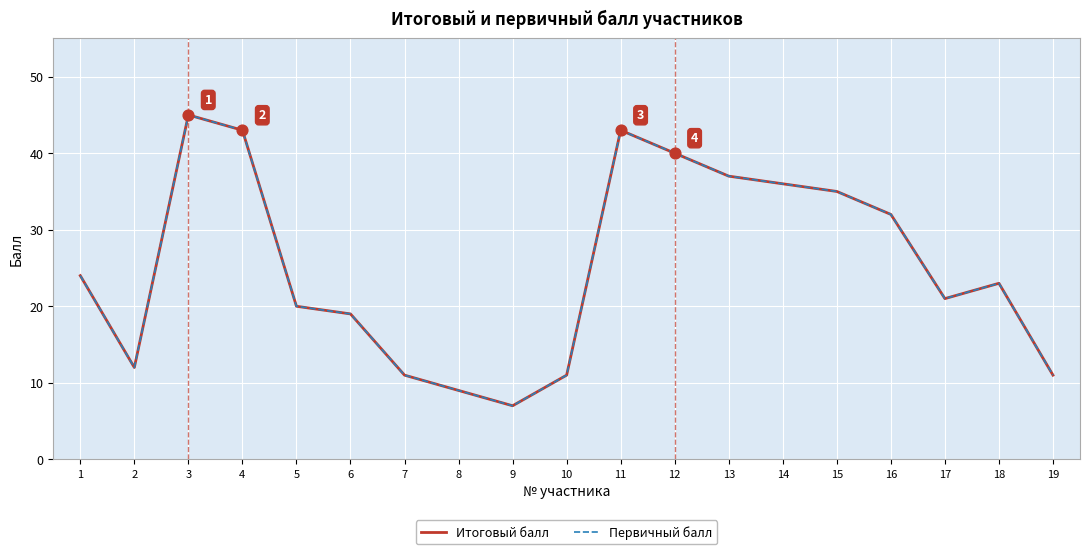

Is the value of Первичный балл at 8 greater than the value of Итоговый балл at 7?

No